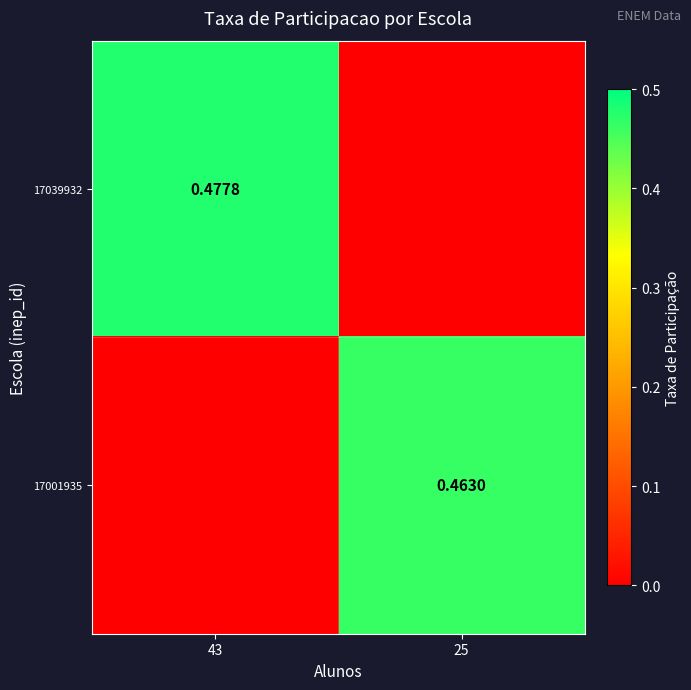

Is the value of 17001935 at 25 greater than the value of 17039932 at 43?

No